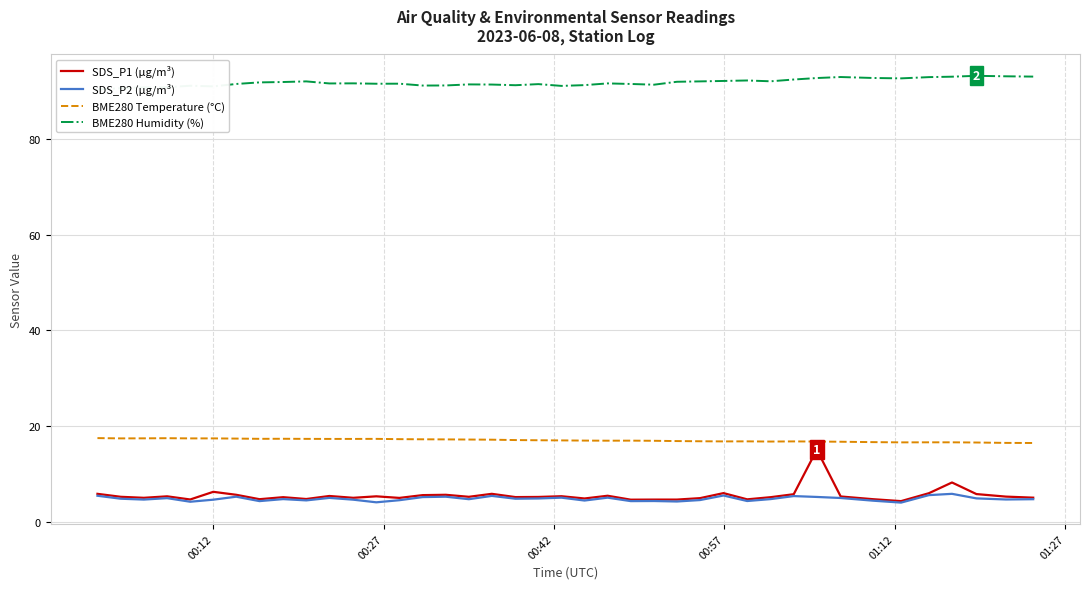

What is the maximum value shown in the chart?

93.1